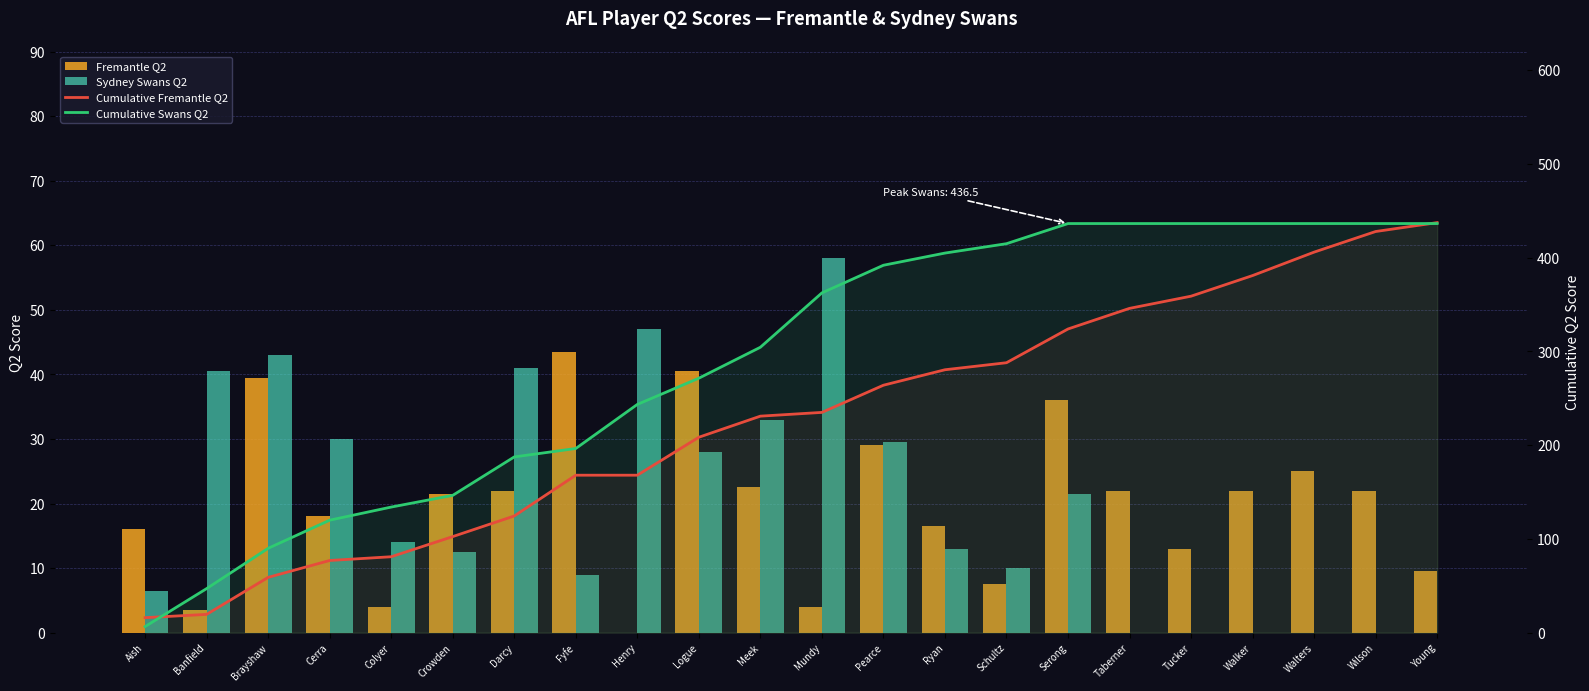

What is the sum of all Cumulative Fremantle Q2 values?

5004.0